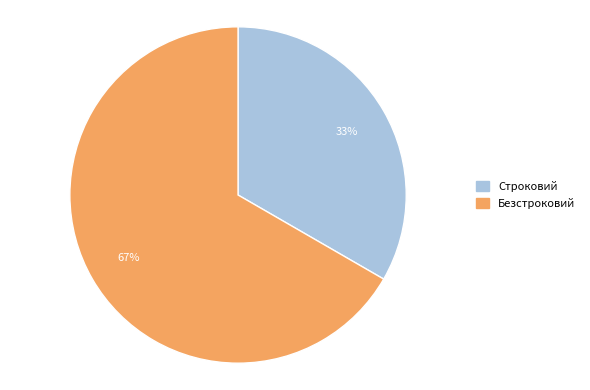

The Строковий slice represents 47% of the pie. True or false?

False